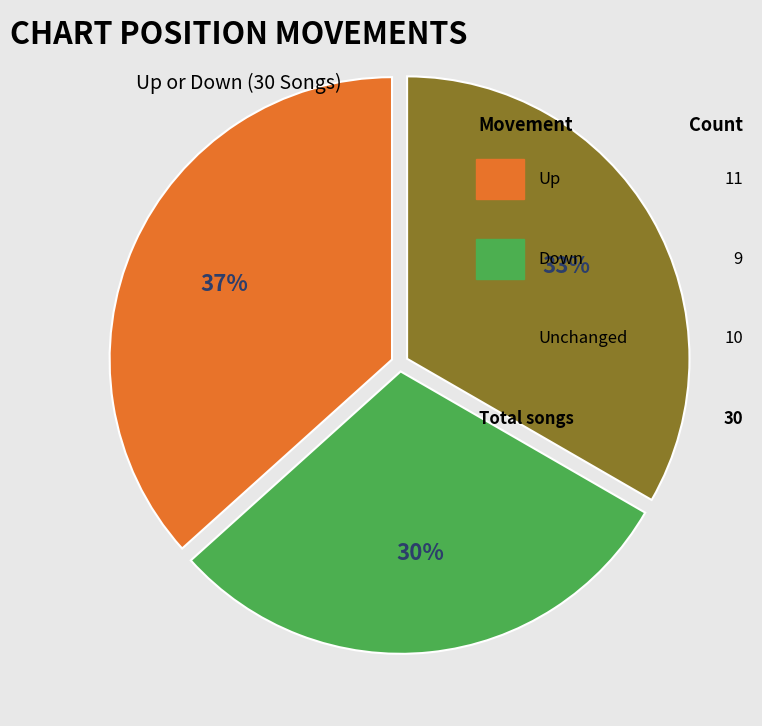

Does any single category account for the majority?

No